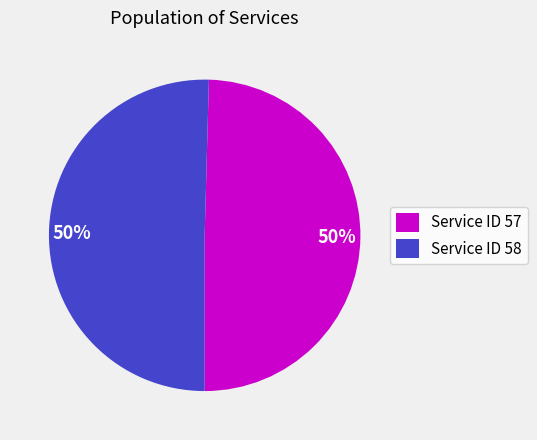

How many slices are in this pie chart?

2